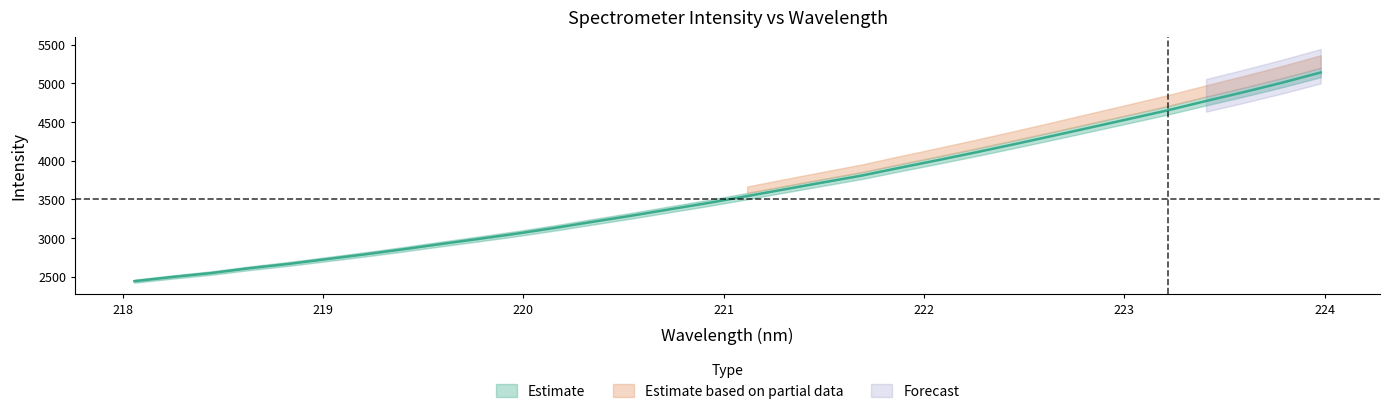

What is the difference between the values at 220.7354 and 219.3979?

520.0